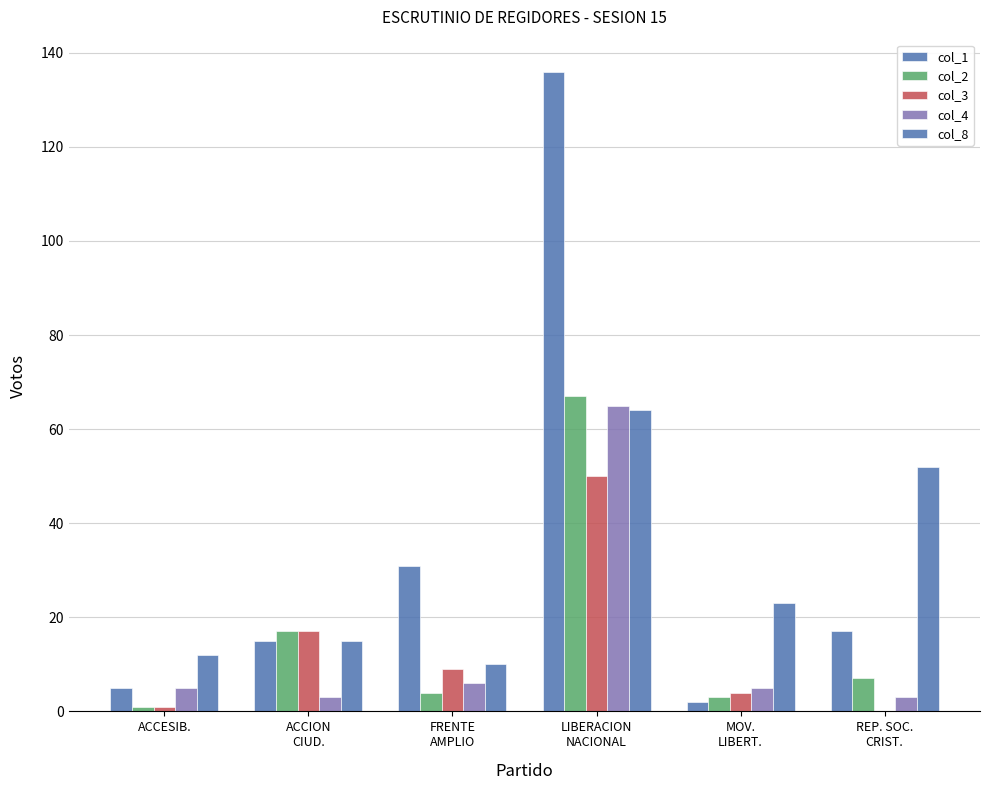

How many groups of bars are there?

6